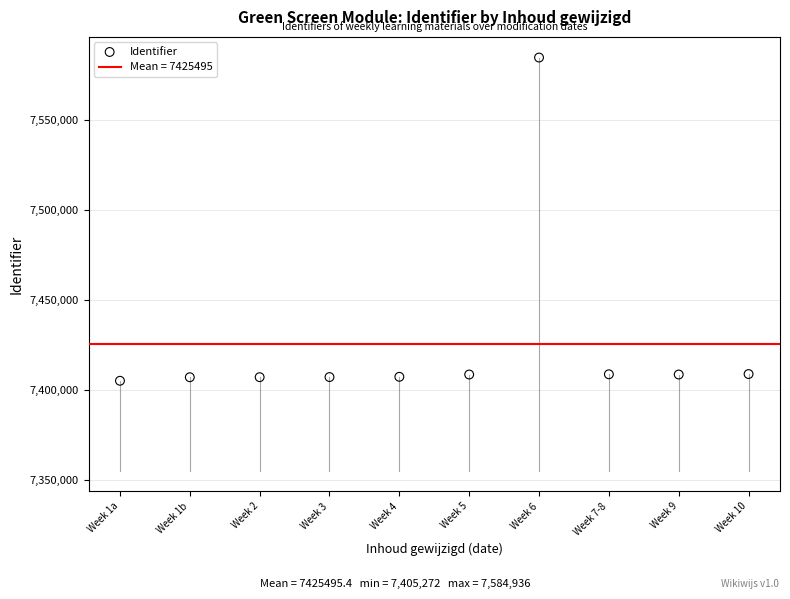

What is the average Y value?

7425495